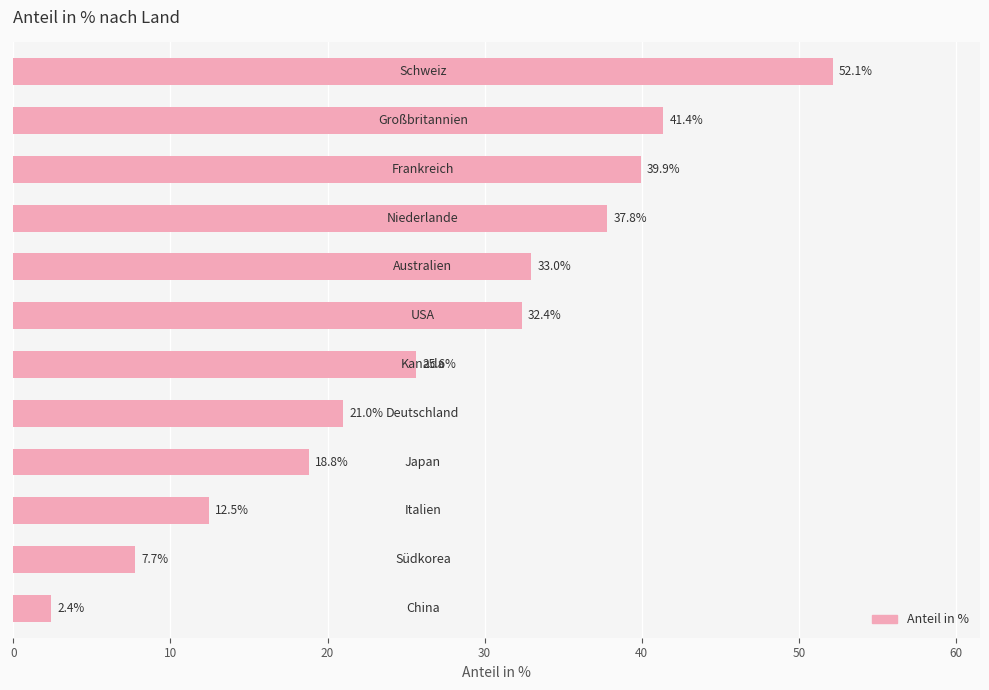

What is the difference between the maximum and minimum values?

49.7